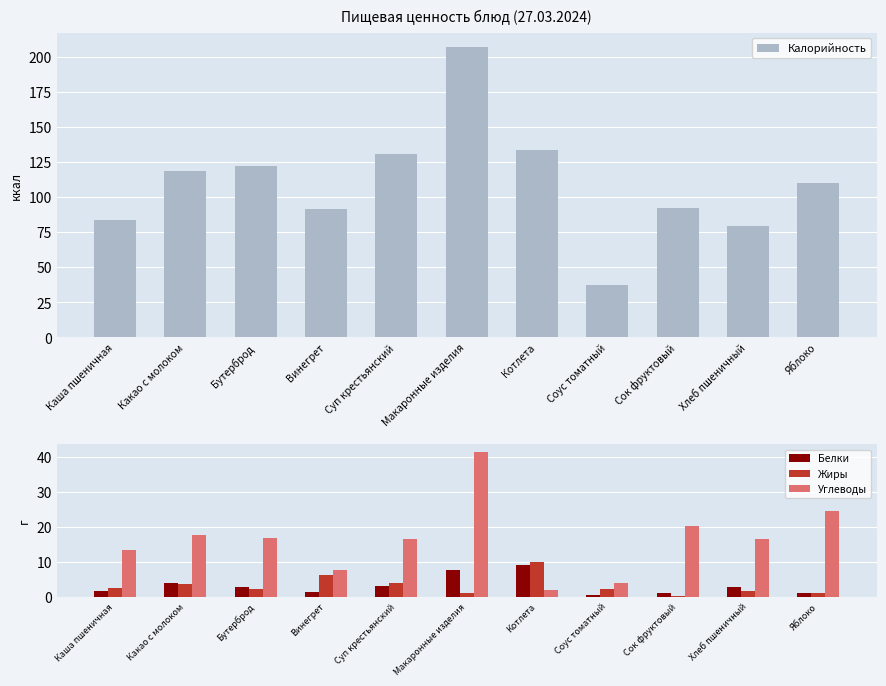

How many groups of bars are there?

11